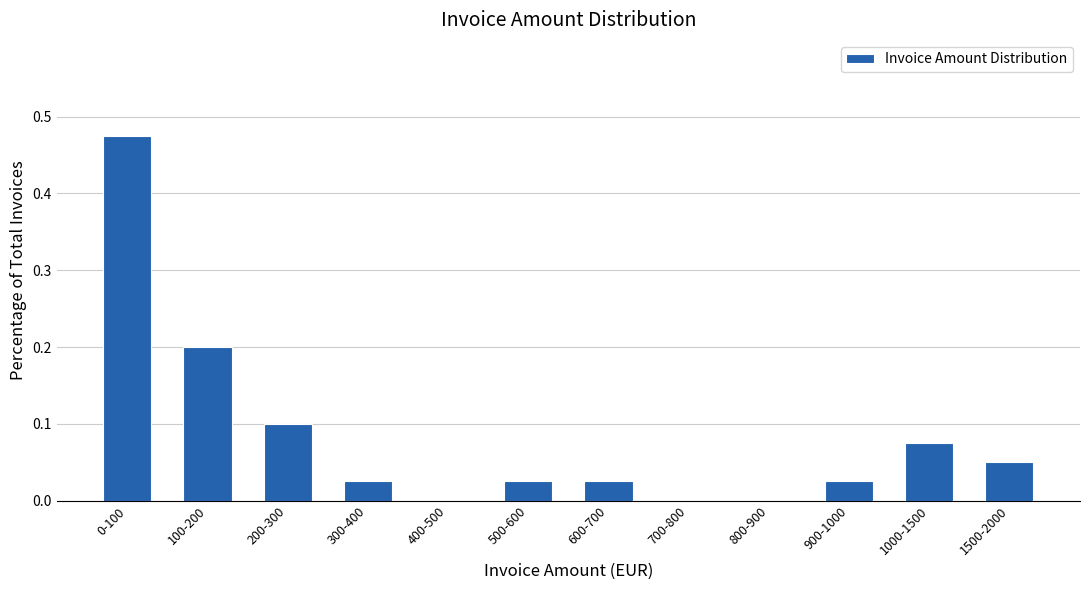

True or false: the data shows 0.0 at 500-600.

True